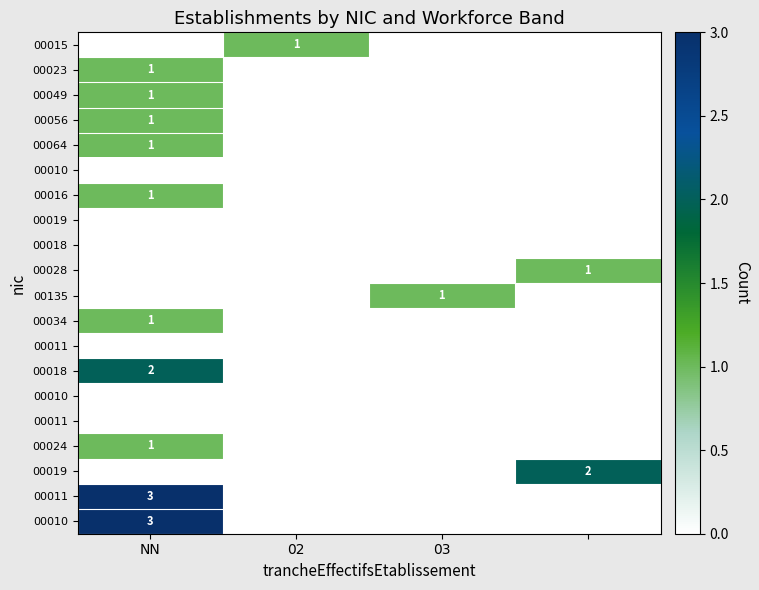

At which category does the chart reach its peak across all series?

NN